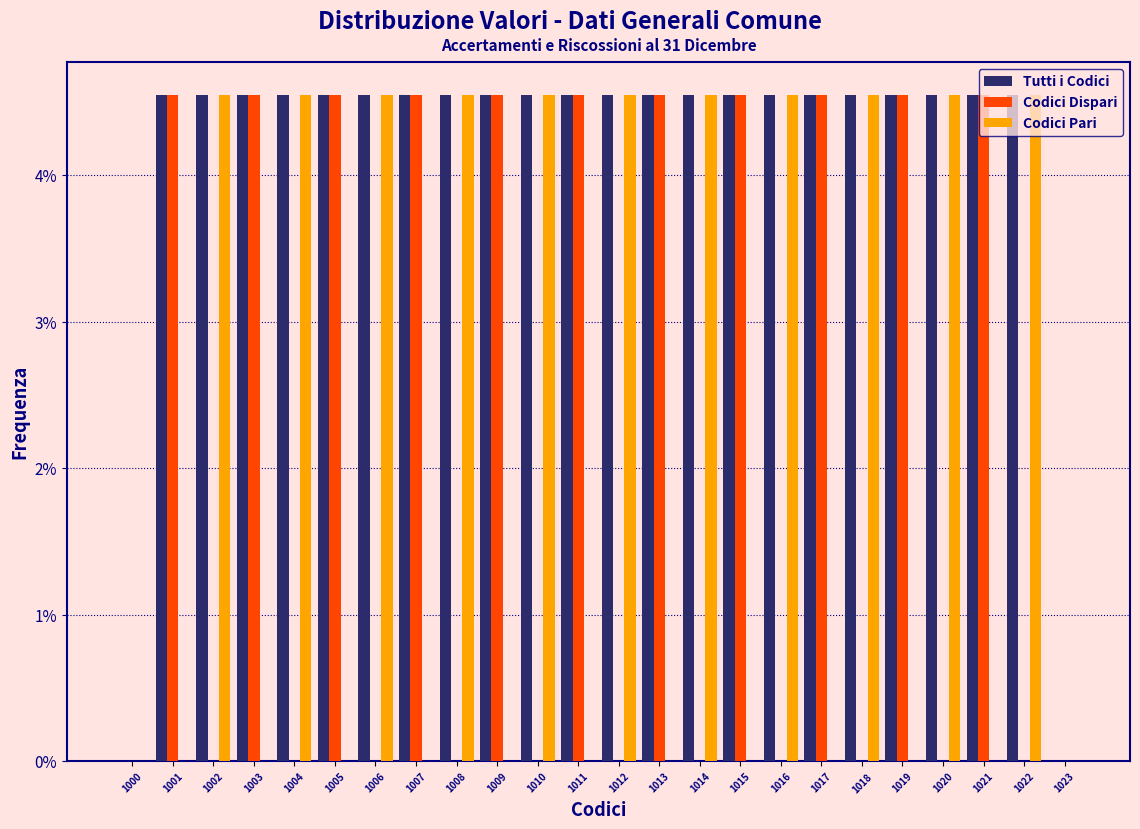

What is the sum of the Codici Pari values at 1006 and 1013?

4.5